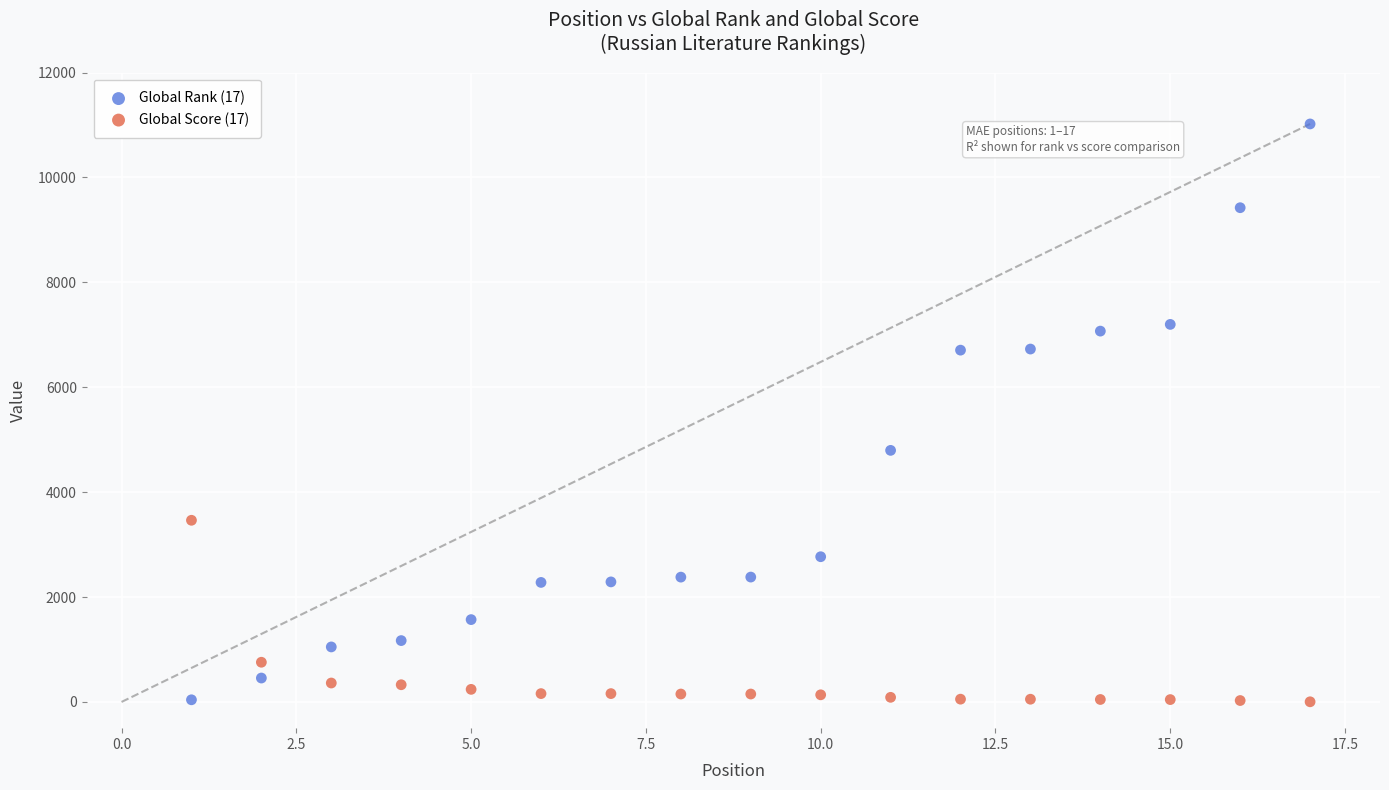

Which series reaches the maximum Y coordinate?

Global Rank (17)